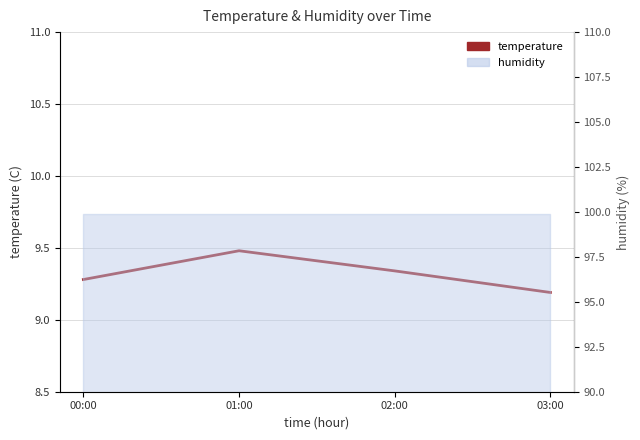

What is the change in value from 00:00 to 03:00?

-0.1